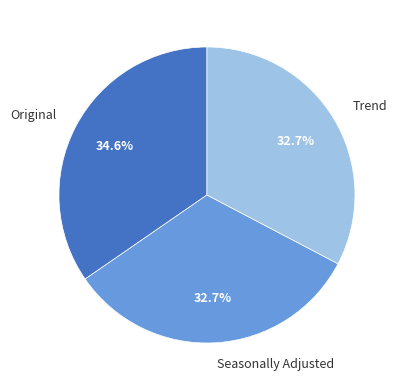

What percentage is the Trend slice, to the nearest percent?

33%